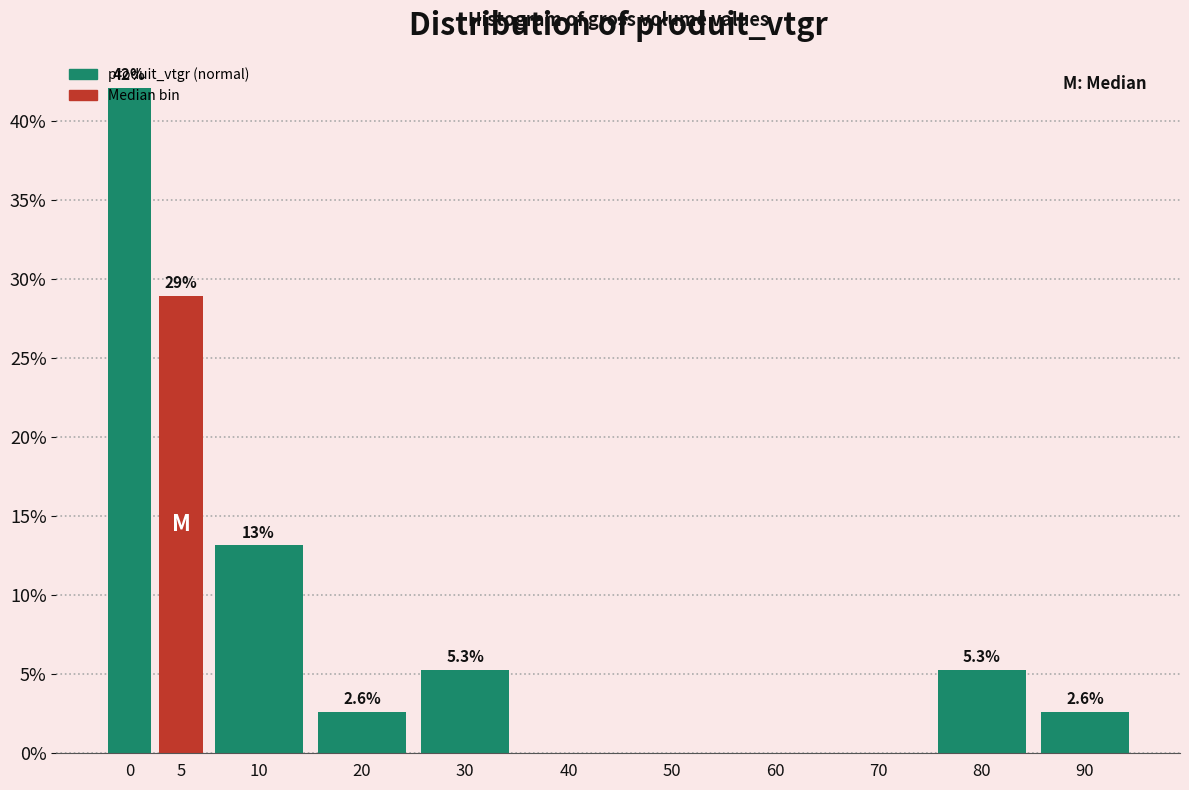

Is it true that the value at 50 is 0.0?

True